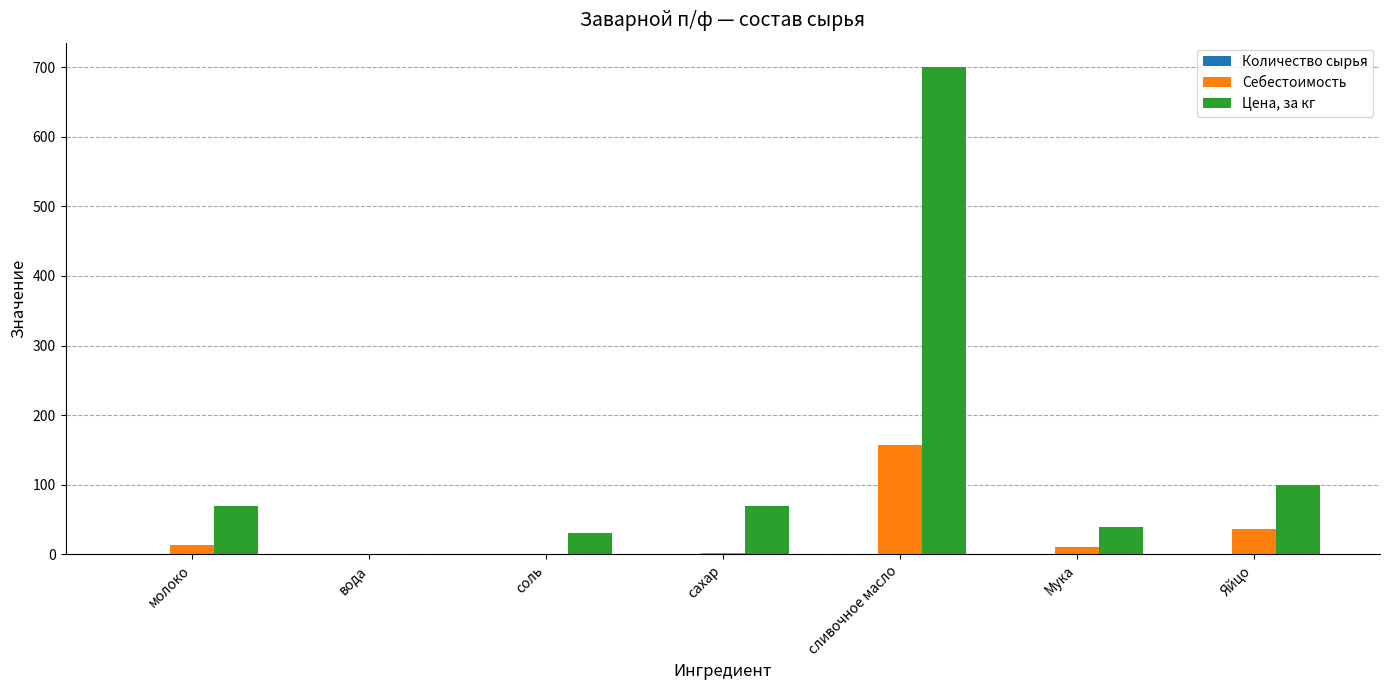

Between молоко and вода, which series saw the biggest shift?

Цена, за кг